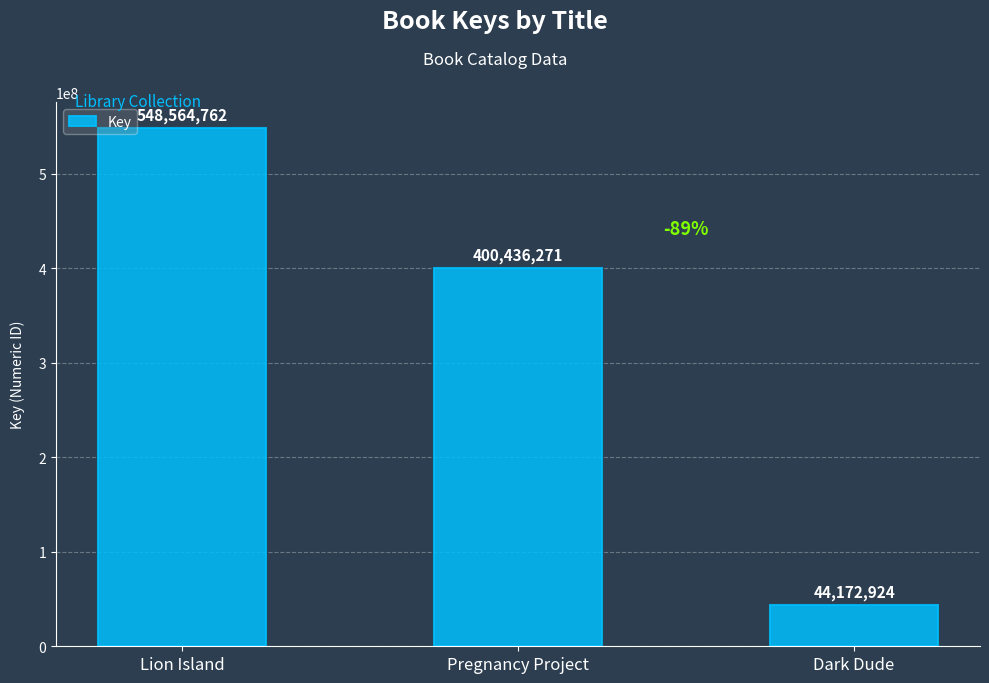

Which has a higher value, Dark Dude or Lion Island?

Lion Island